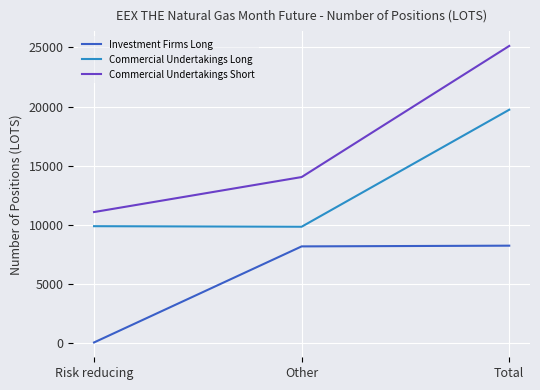

Rank the series at Risk reducing from lowest to highest value.

Investment Firms Long, Commercial Undertakings Long, Commercial Undertakings Short